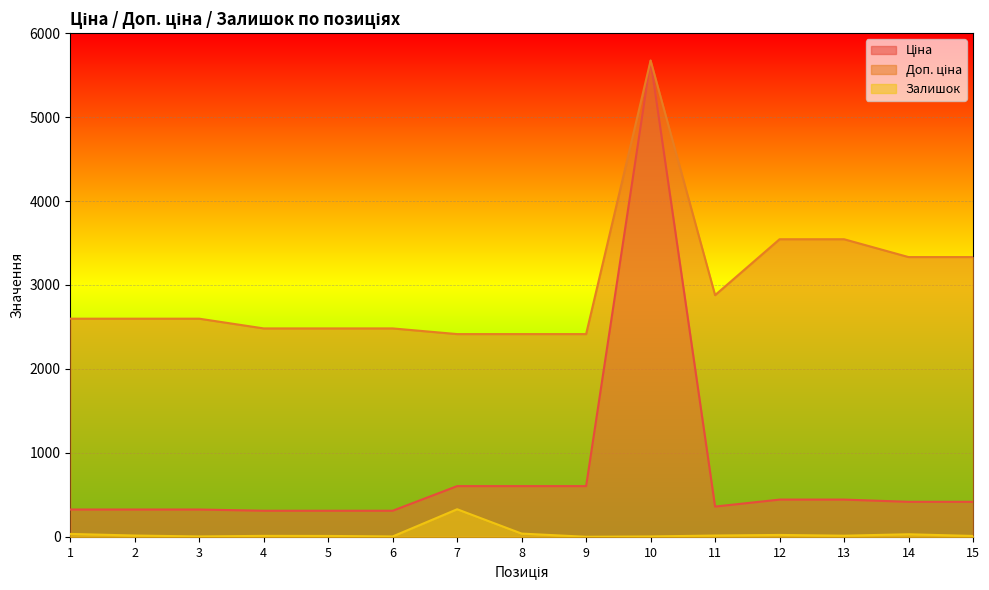

True or false: Залишок and Ціна intersect in this chart.

False